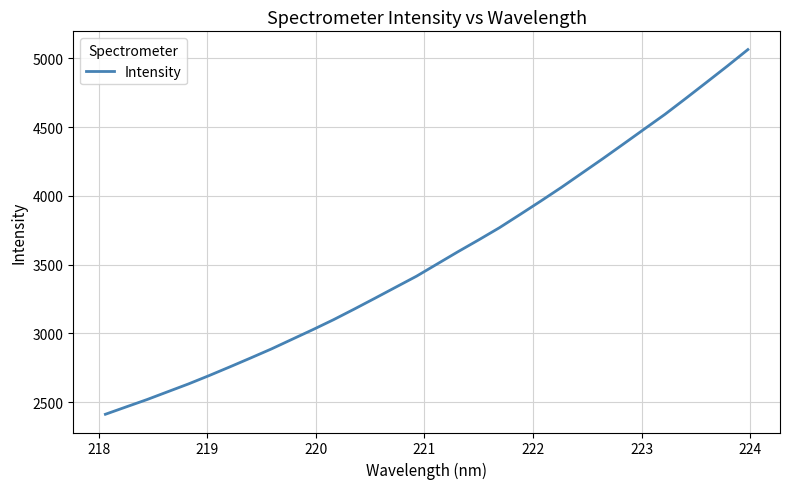

What is the maximum value shown in the chart?

5063.1